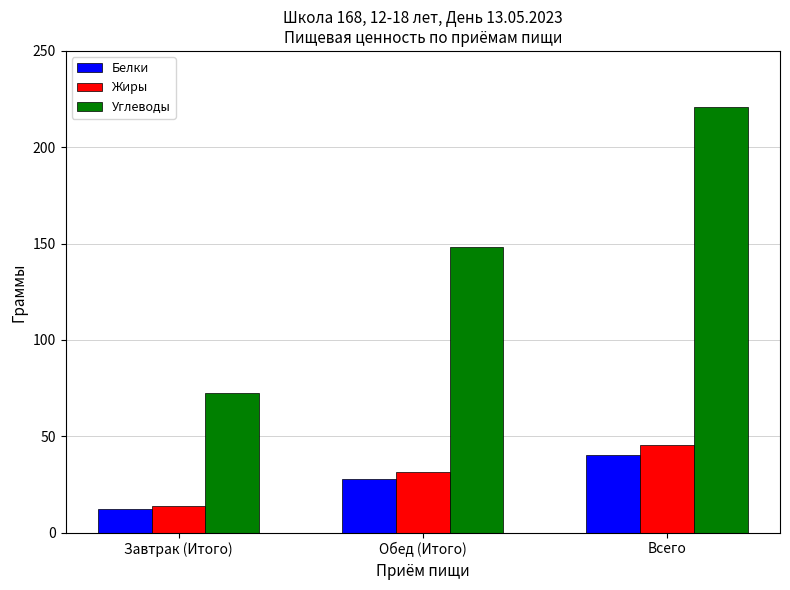

At which category is the sum across all series the highest?

Всего